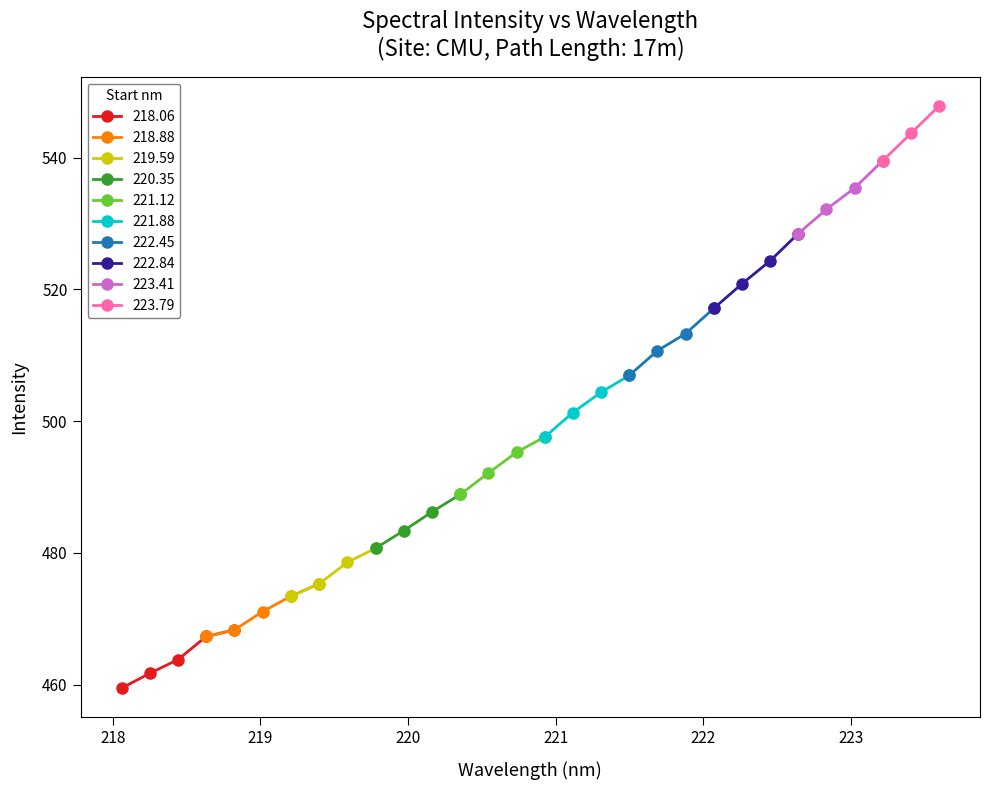

True or false: 221-224 nm has a value of 748.2 at 12.

False